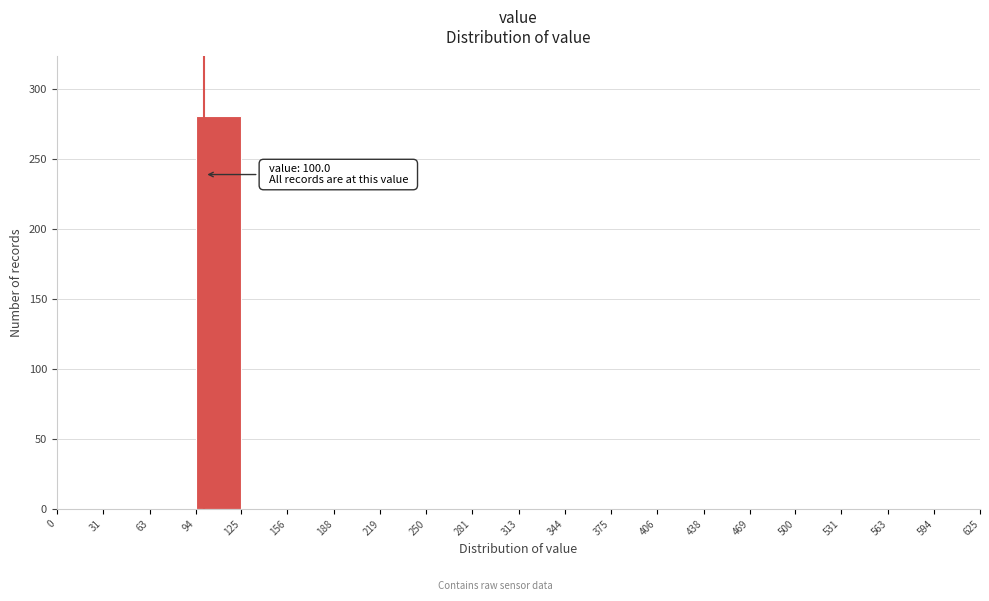

Over which range of the x-axis is the bar tallest?

94 to 125